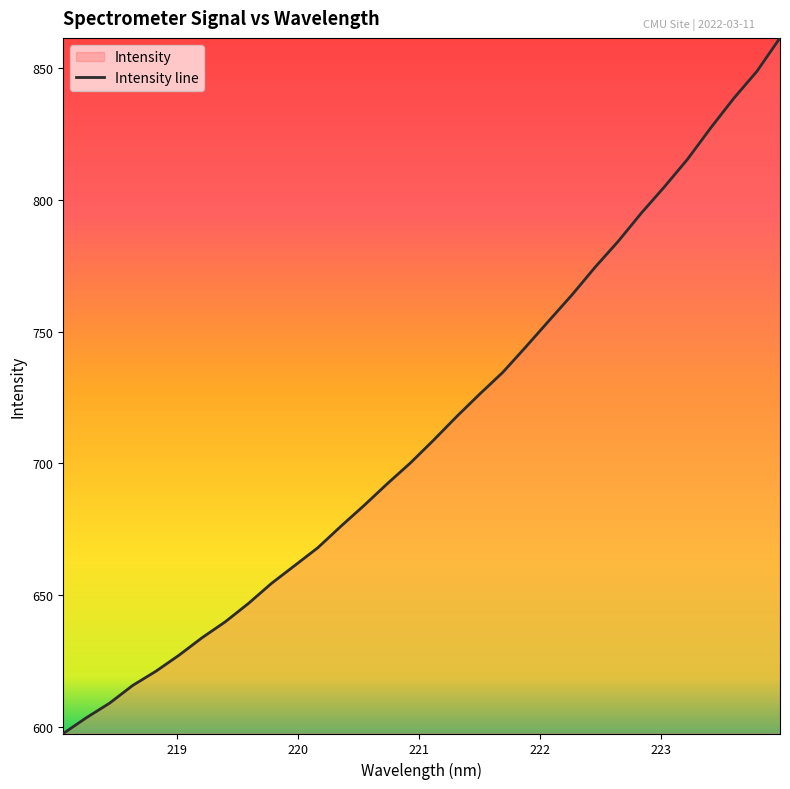

Rank the categories by value from lowest to highest.

218.0596, 218.2508, 218.442, 218.6332, 218.8244, 219.0156, 219.2067, 219.3979, 219.589, 219.7801, 219.9712, 220.1623, 220.3533, 220.5444, 220.7354, 220.9264, 221.1174, 221.3083, 221.4993, 221.6902, 221.8812, 222.0721, 222.263, 222.4538, 222.6447, 222.8355, 223.0264, 223.2172, 223.408, 223.5987, 223.7895, 223.9802